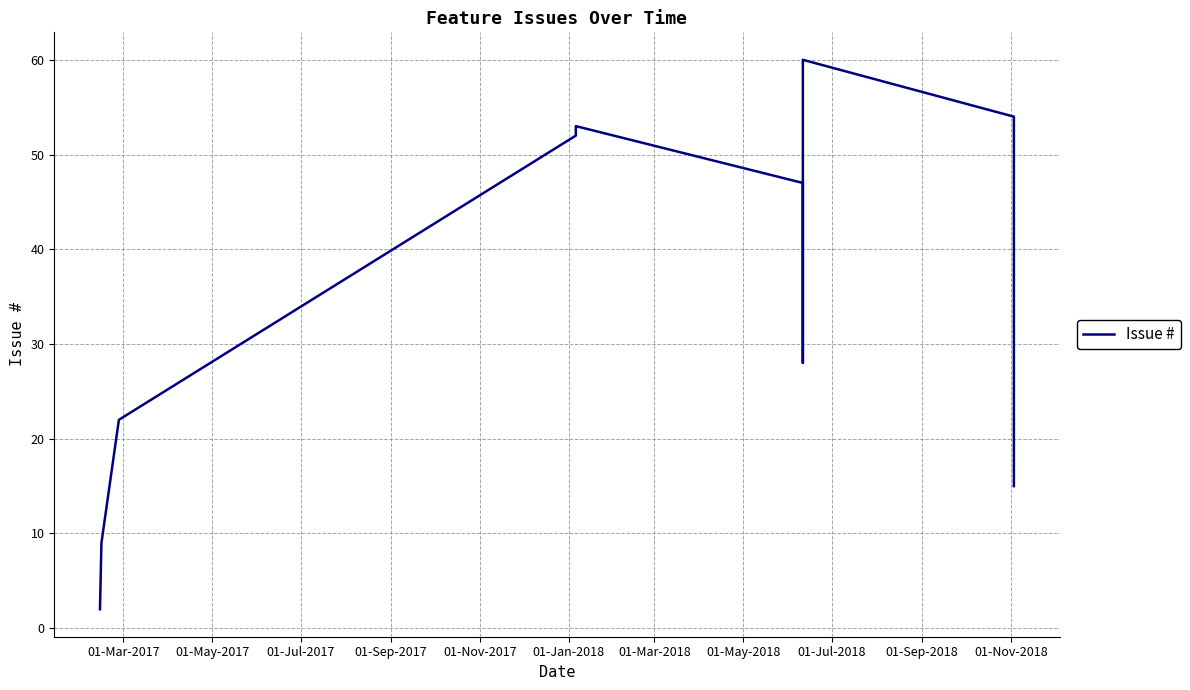

What is the approximate value at 01-Nov-2018?

15